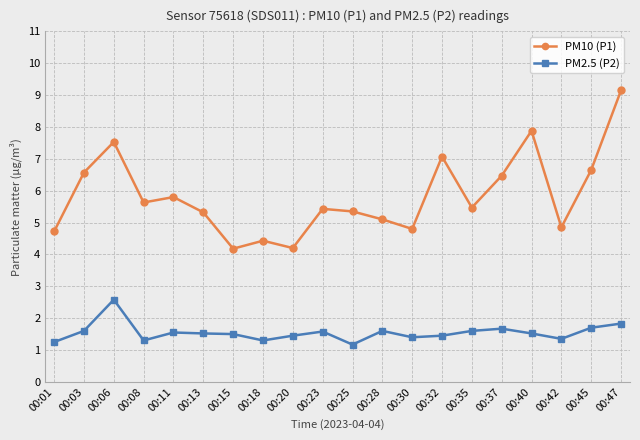

Rank the series by their average value, from highest to lowest.

PM10 (P1), PM2.5 (P2)